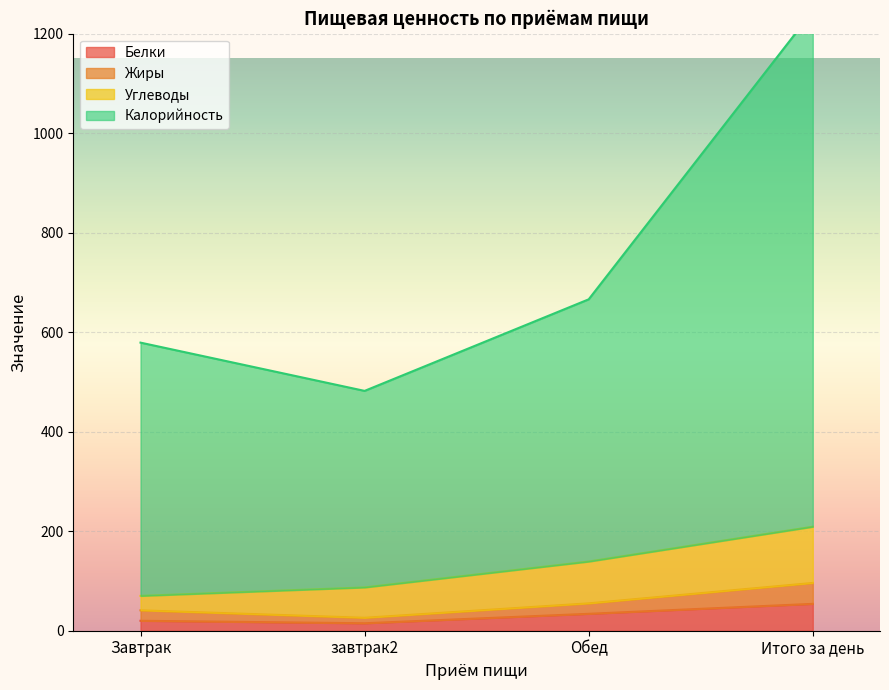

Is it true that Белки equals 34 at Обед?

True